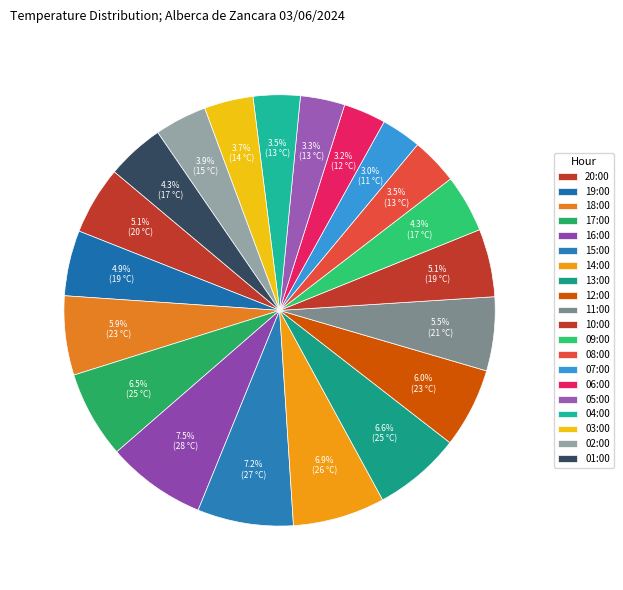

How many segments does this pie chart have?

20